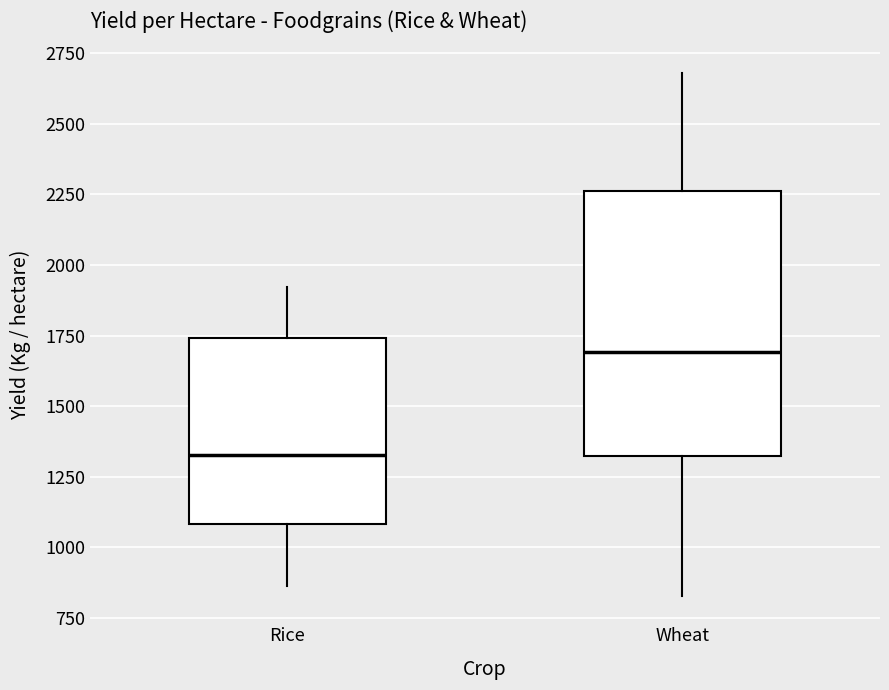

Which box is the tallest, from its lower edge to its upper edge?

Wheat